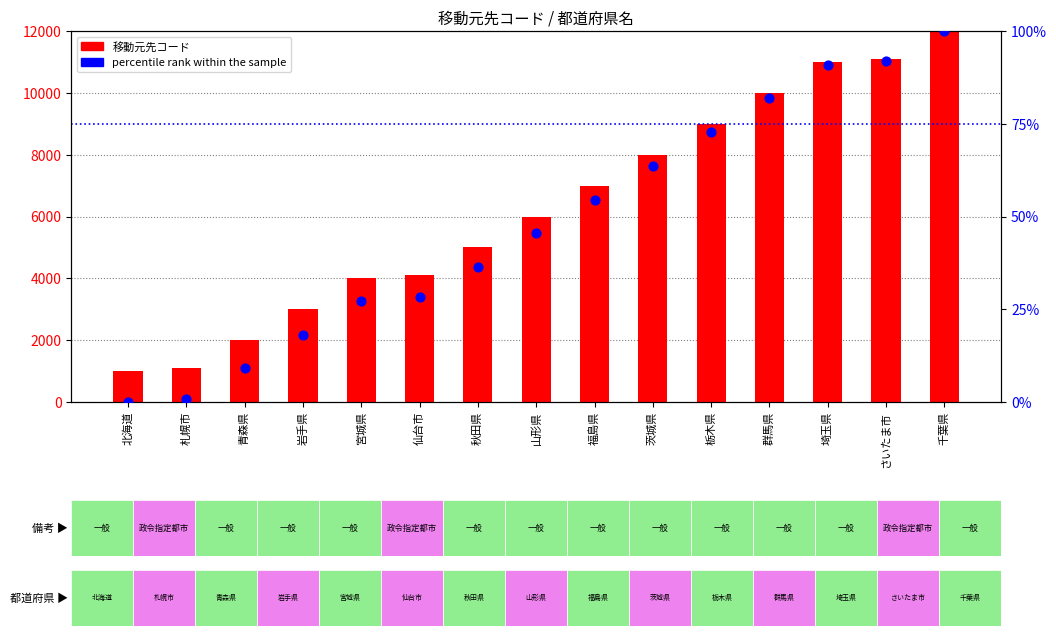

Which series contains the lowest Y value?

percentile rank within the sample